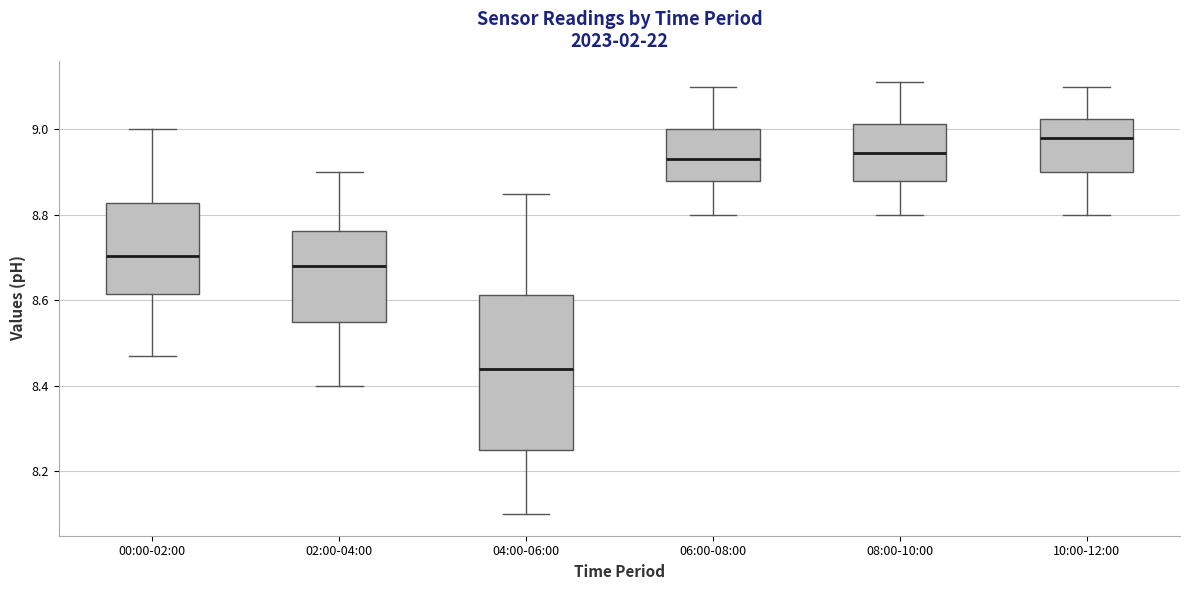

Reading left to right, transcribe this box plot: for each box, give where its median line is, the range the box spans, and where its two whiskers end, as read against the y-axis. The values are not printed on the chart, so give them approximately, as read against the axis.

00:00-02:00: median 8.70, box 8.62 to 8.82, whiskers 8.48 to 9.00
02:00-04:00: median 8.68, box 8.56 to 8.76, whiskers 8.40 to 8.90
04:00-06:00: median 8.44, box 8.26 to 8.62, whiskers 8.10 to 8.86
06:00-08:00: median 8.94, box 8.88 to 9.00, whiskers 8.80 to 9.10
08:00-10:00: median 8.94, box 8.88 to 9.02, whiskers 8.80 to 9.12
10:00-12:00: median 8.98, box 8.90 to 9.02, whiskers 8.80 to 9.10